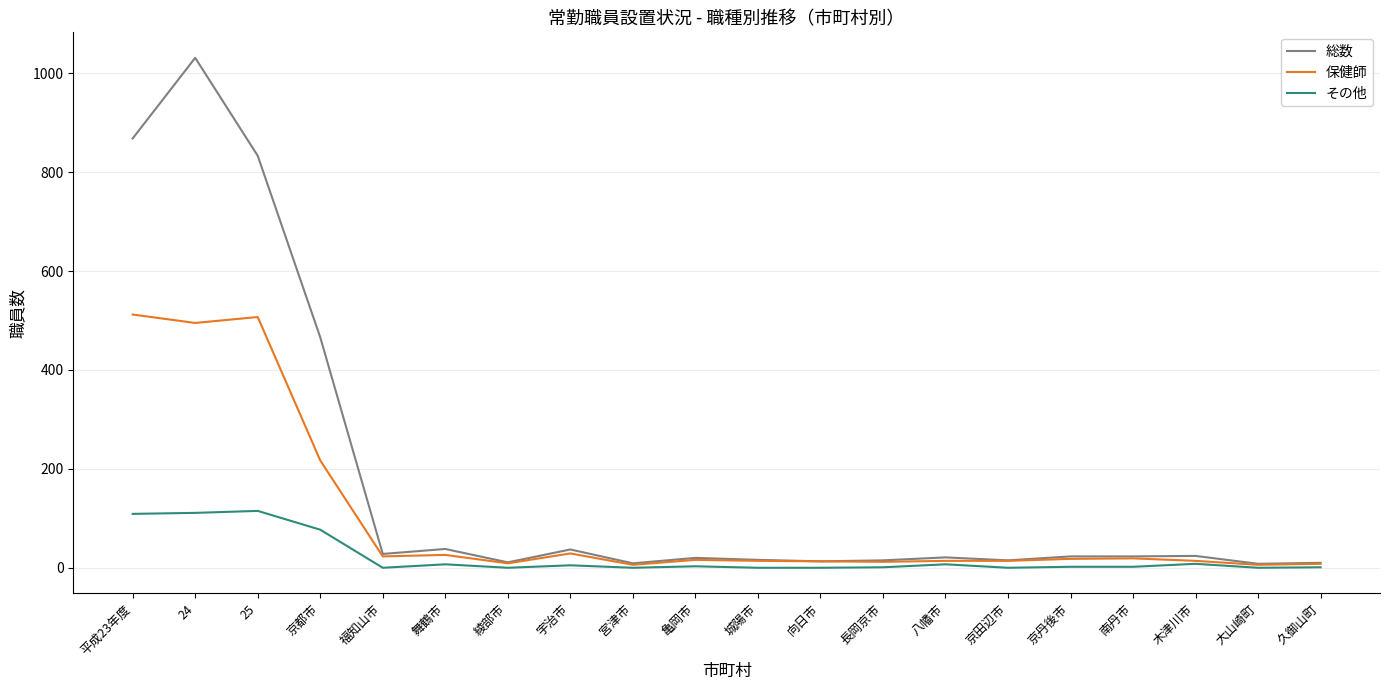

Which series has the largest range (max minus min)?

総数